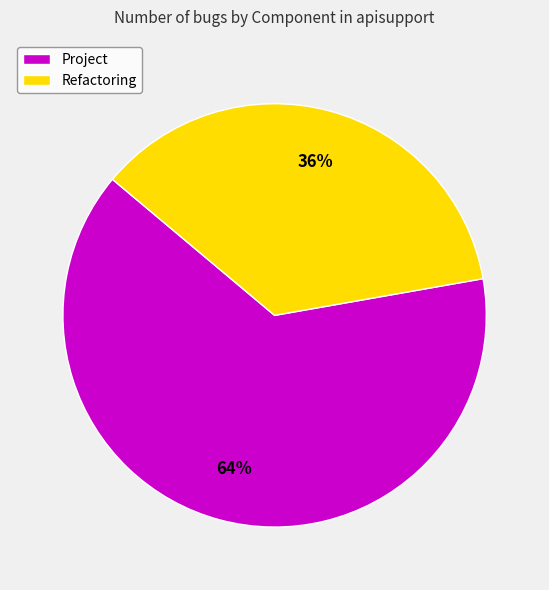

To the nearest percent, what percentage of the pie is Project?

64%